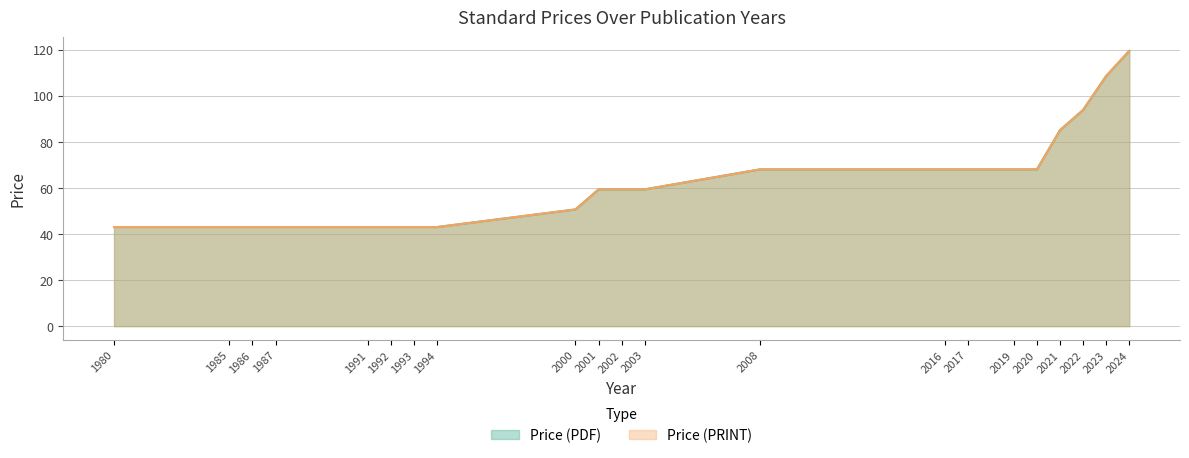

True or false: Price (PRINT) and Price (PDF) cross at least once.

False